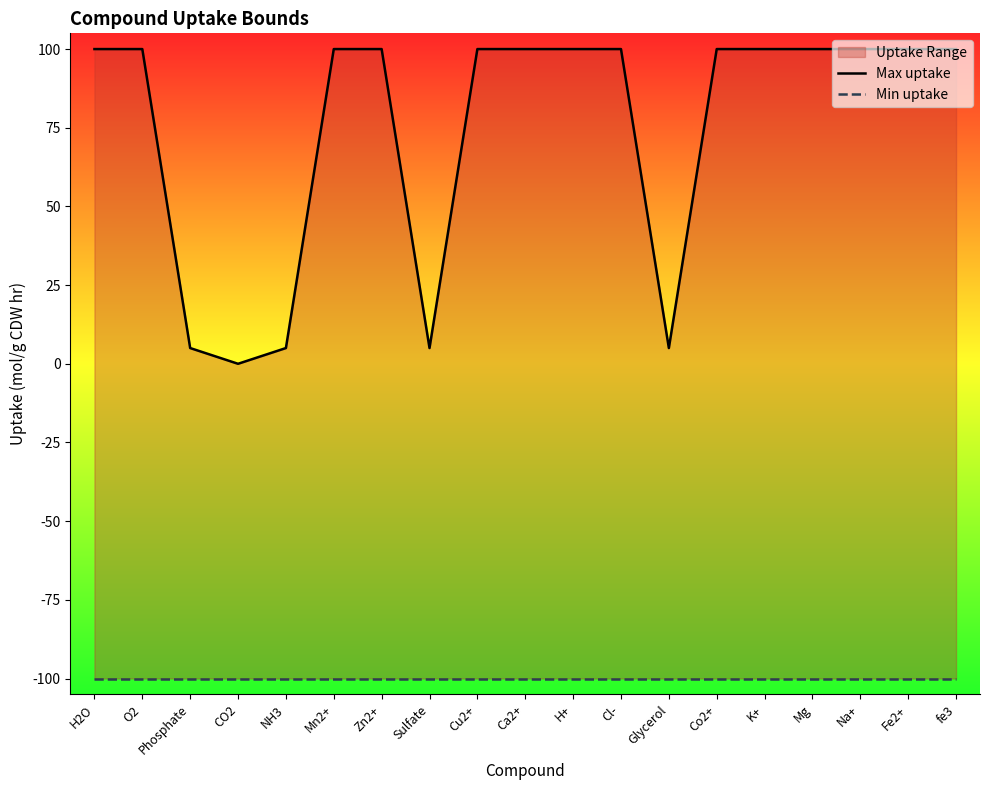

At how many categories does at least one series exceed -94?

19